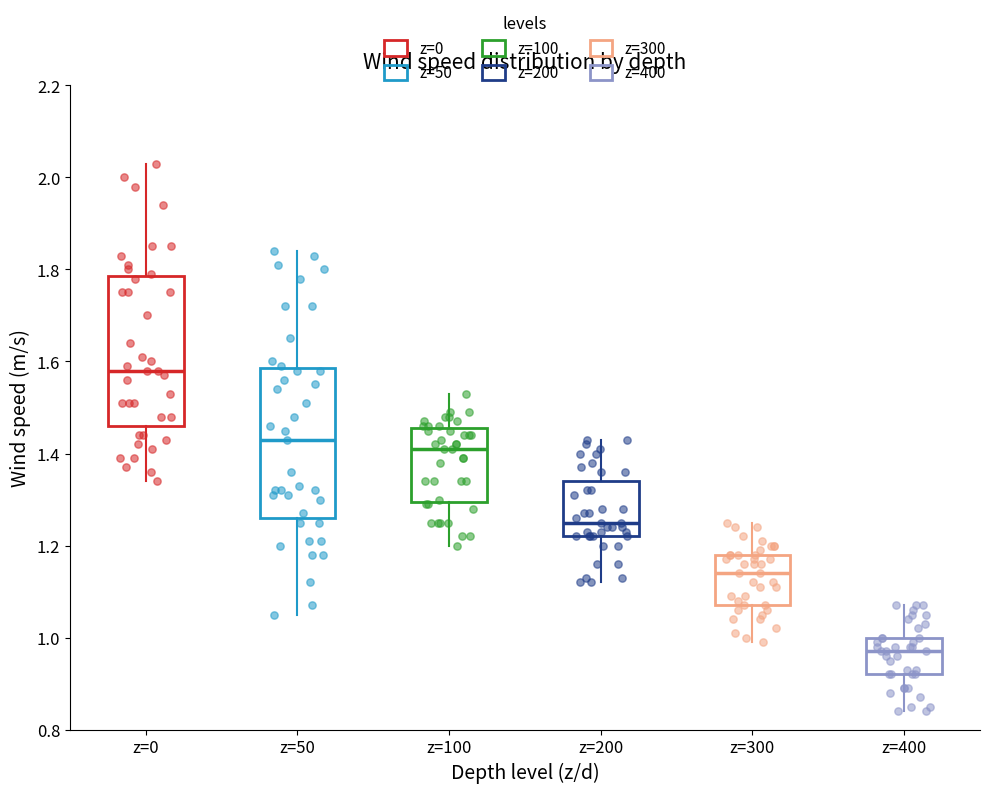

Which box's median line is the highest?

z=0